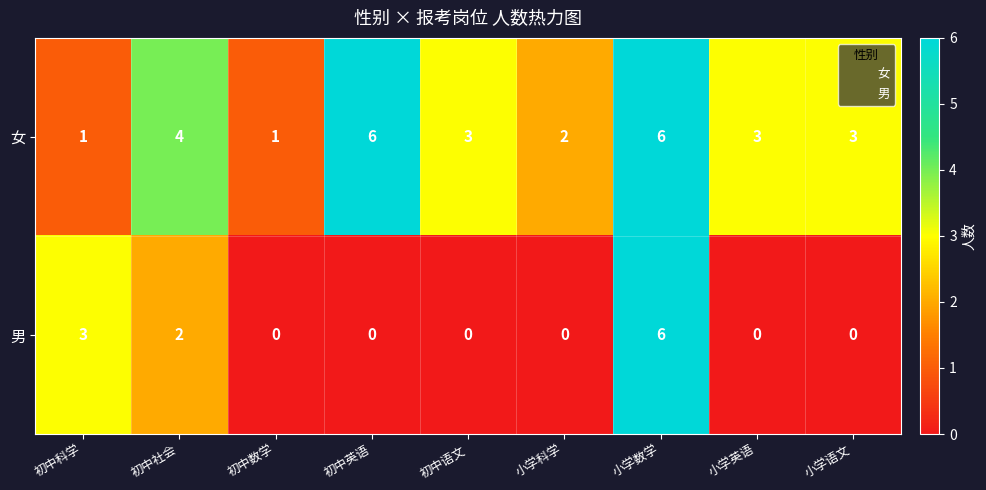

What is the greatest value displayed?

6